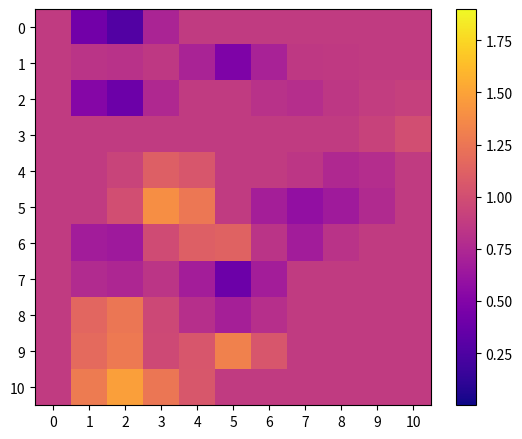

Which has a higher value, 4 or 0?

4